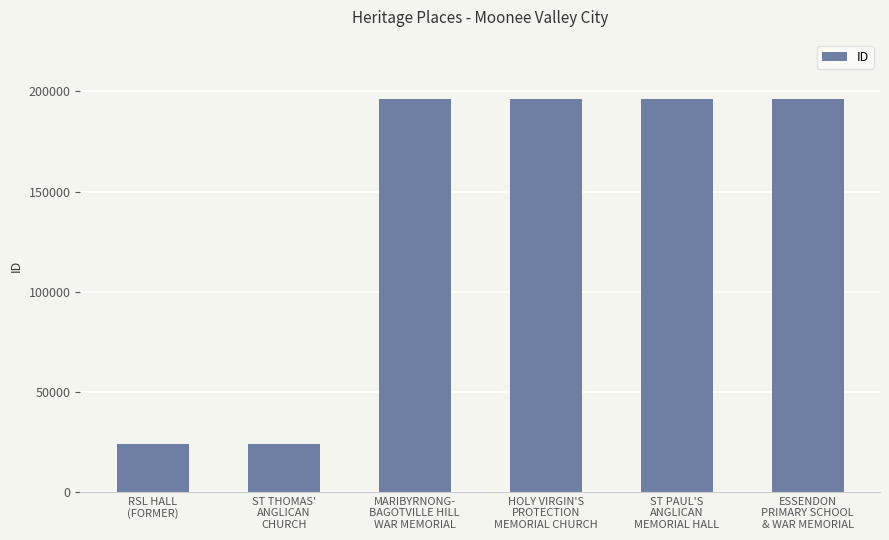

What is the difference between the values at MARIBYRNONG-
BAGOTVILLE HILL
WAR MEMORIAL and ESSENDON
PRIMARY SCHOOL
& WAR MEMORIAL?

212